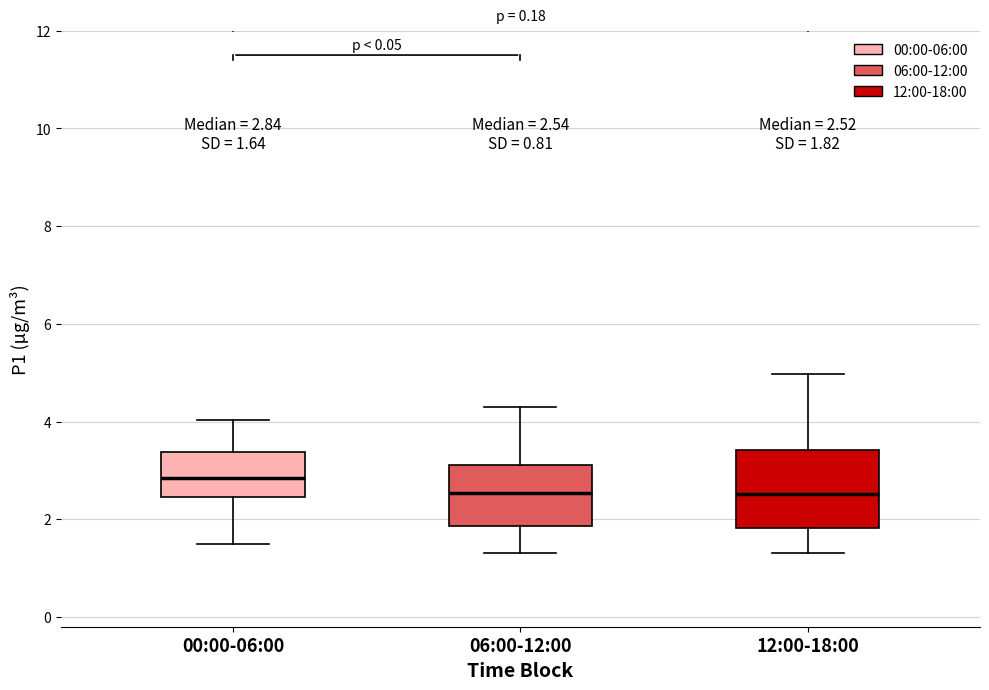

Which box is the tallest, from its lower edge to its upper edge?

12:00-18:00